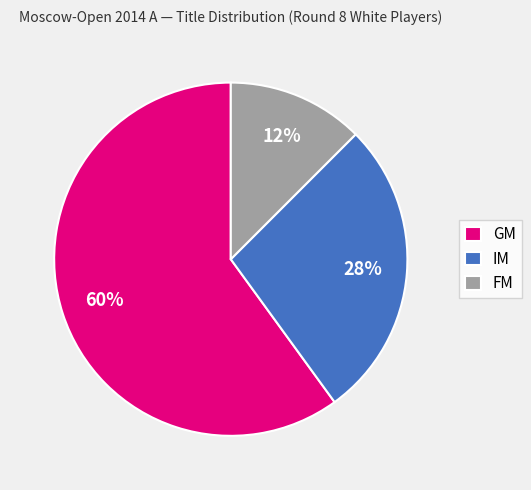

Do IM and GM together represent more than half of the pie?

Yes